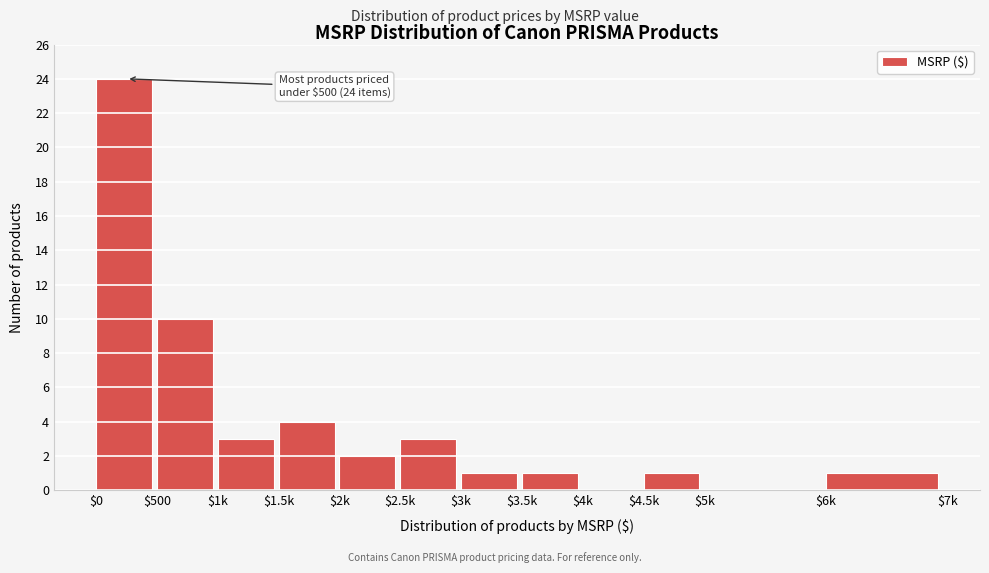

The value at $2k is 2. True or false?

True